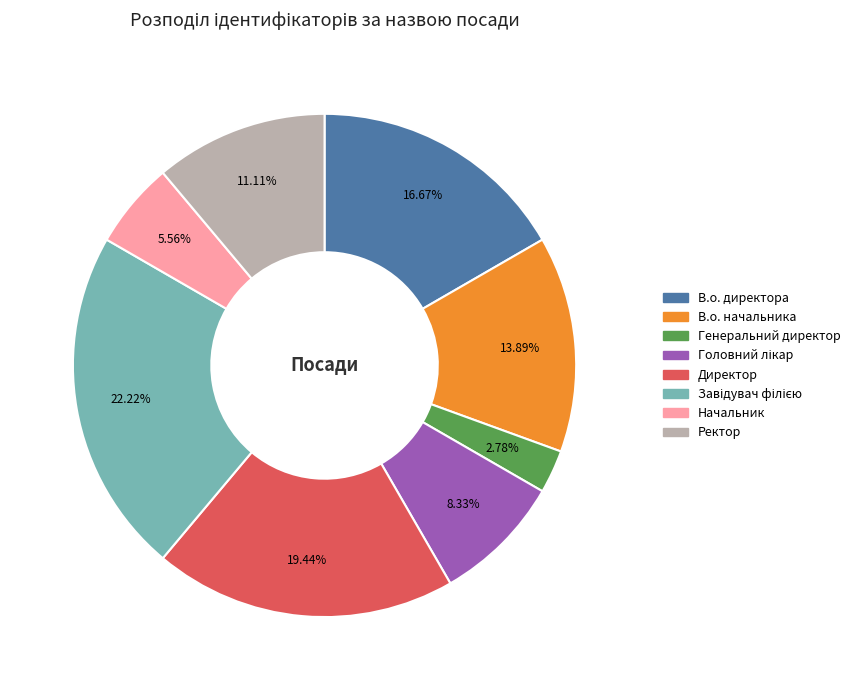

What percentage is the В.о. директора slice, to the nearest percent?

17%